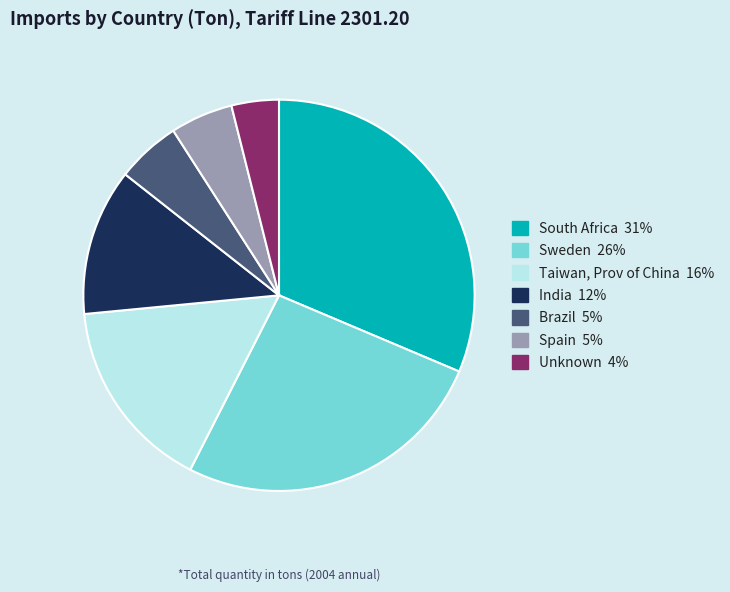

Is there any slice that represents more than half of the pie?

No